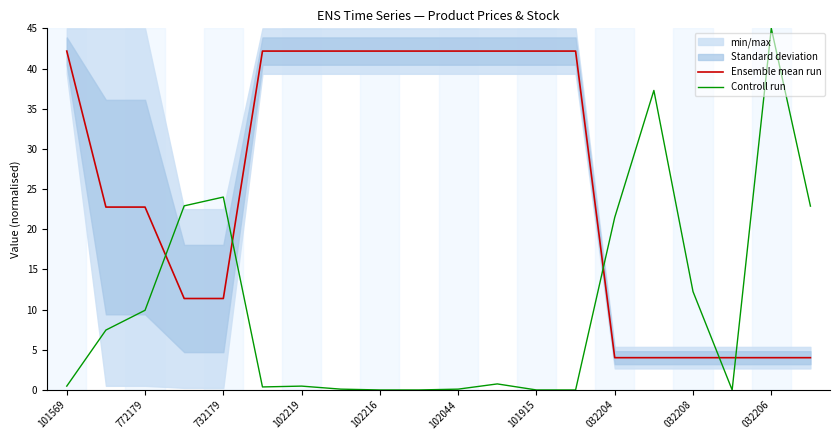

The Ensemble mean run series shows 5.7 at 17. True or false?

False